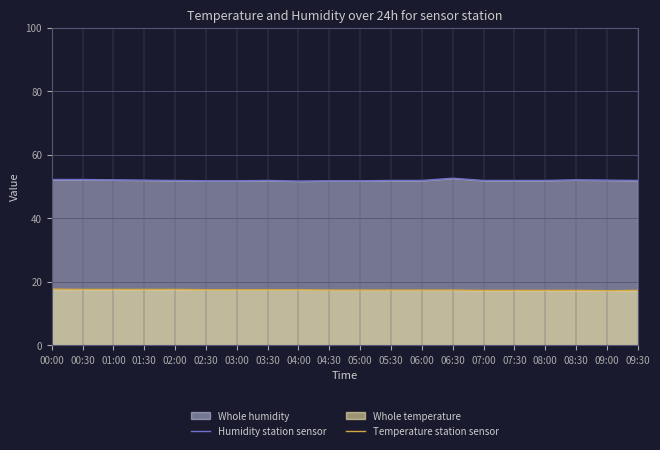

At which label does Temperature station sensor reach its peak?

00:00